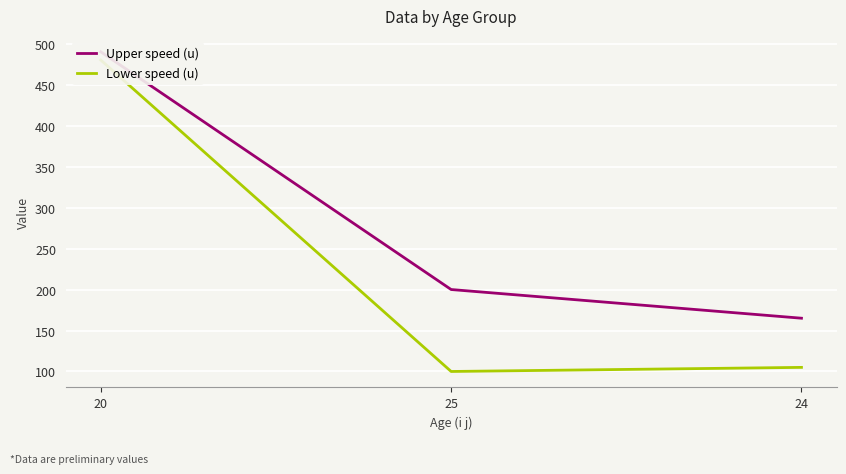

What is the difference between the second highest and minimum values in the Upper speed (u) series?

35